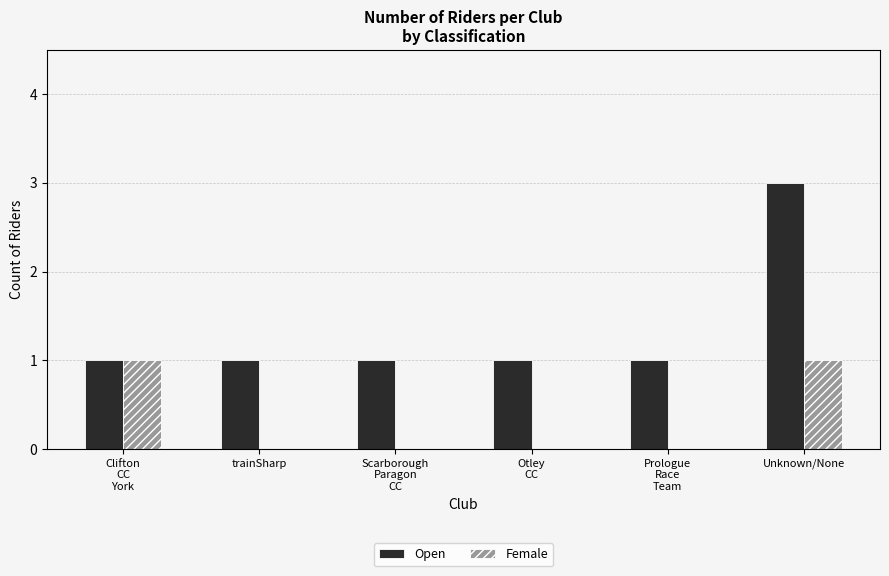

The value of Female at trainSharp is 0. True or false?

True